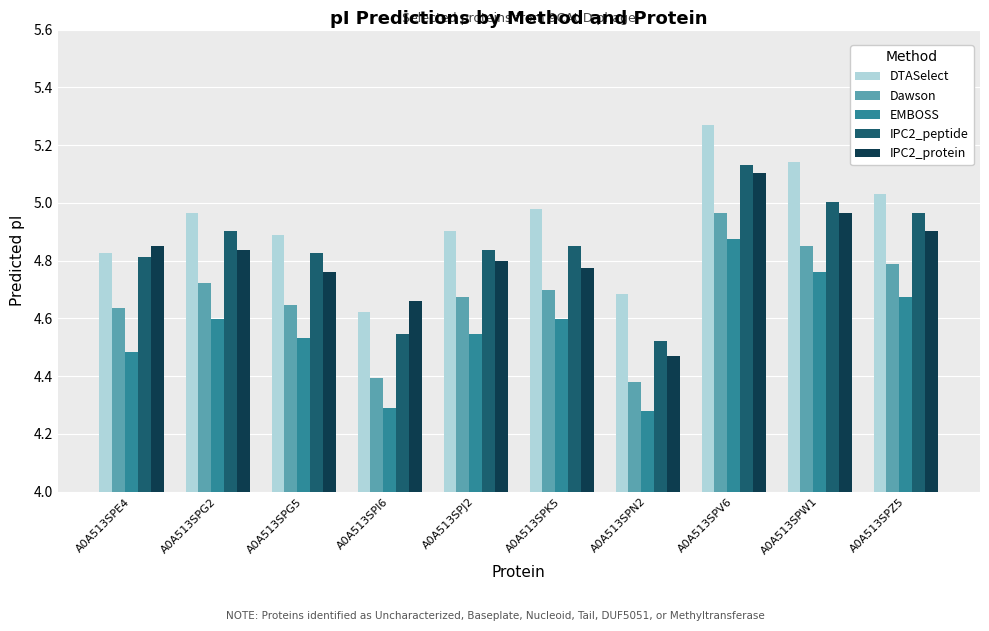

The value of EMBOSS at A0A513SPV6 is 4.9. True or false?

True